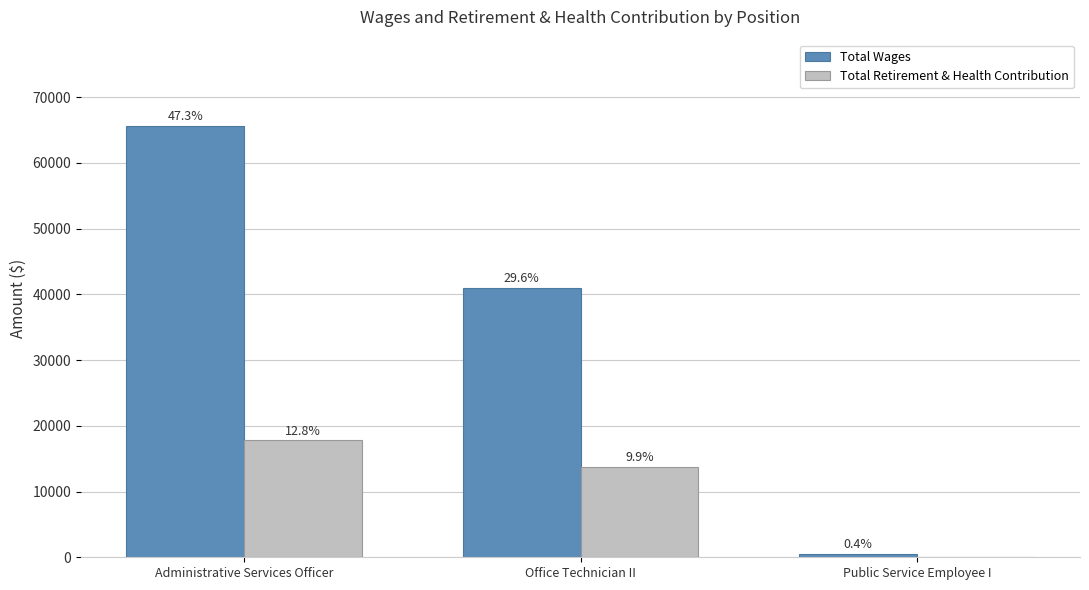

What are all the series names shown in the legend?

Total Wages, Total Retirement & Health Contribution